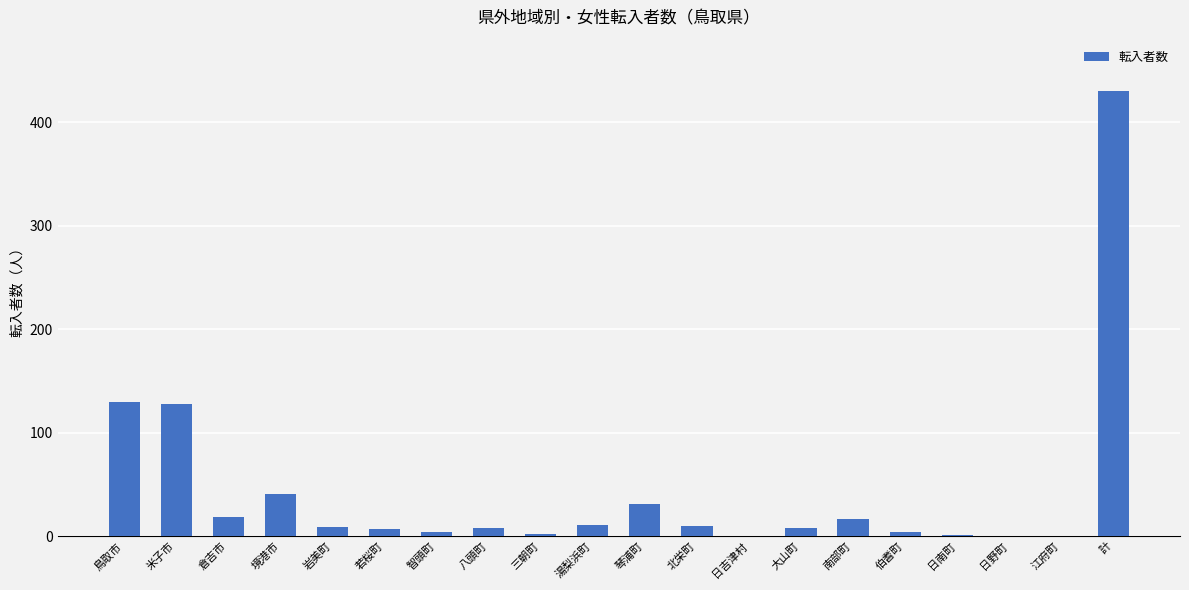

How many distinct data groups are displayed?

1